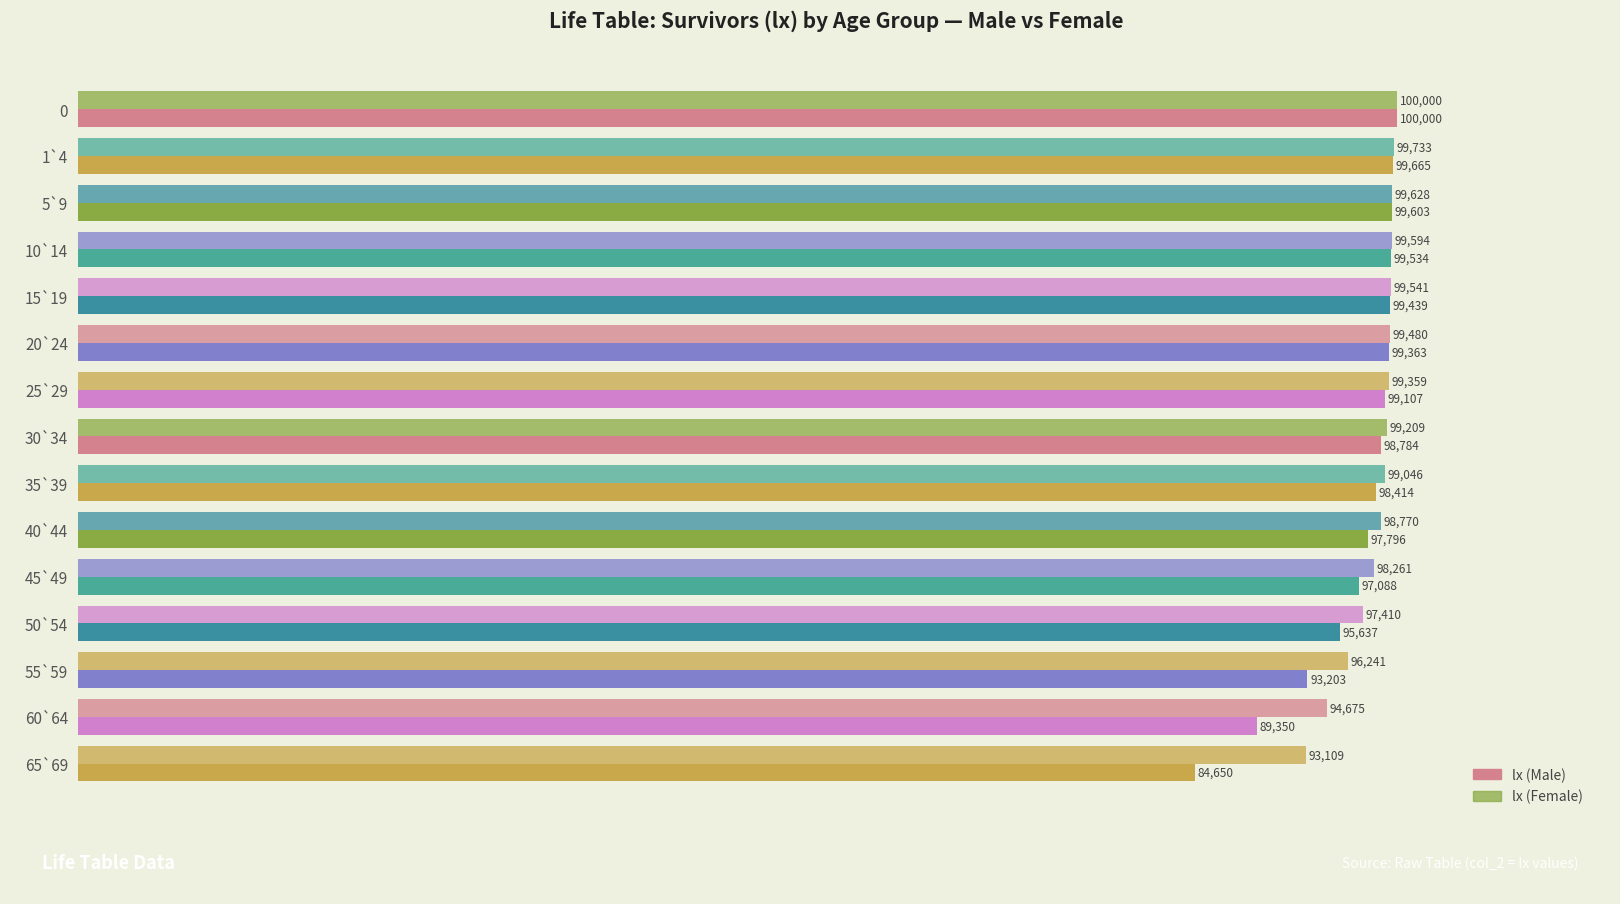

Count the number of categories in the chart.

15